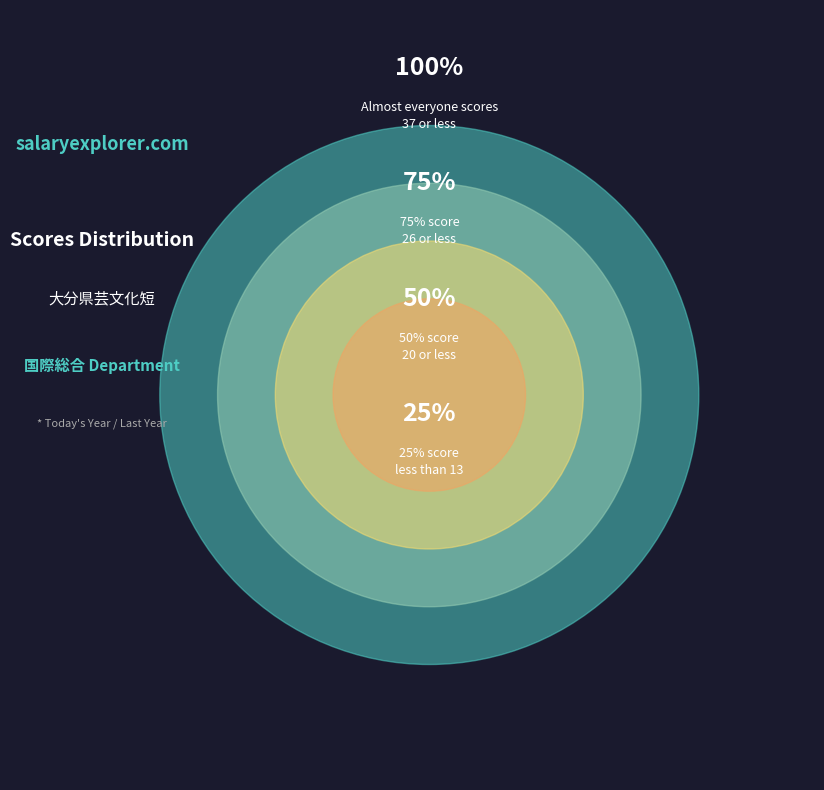

The  slice represents 1% of the pie. True or false?

False